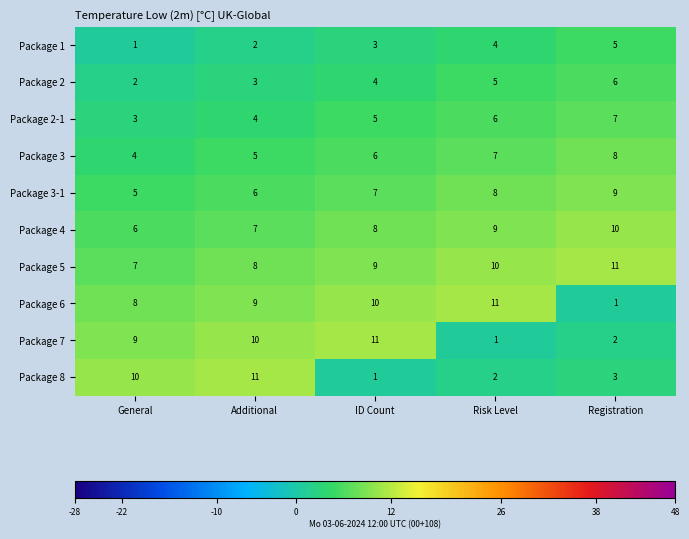

What is the maximum value shown in the chart?

11